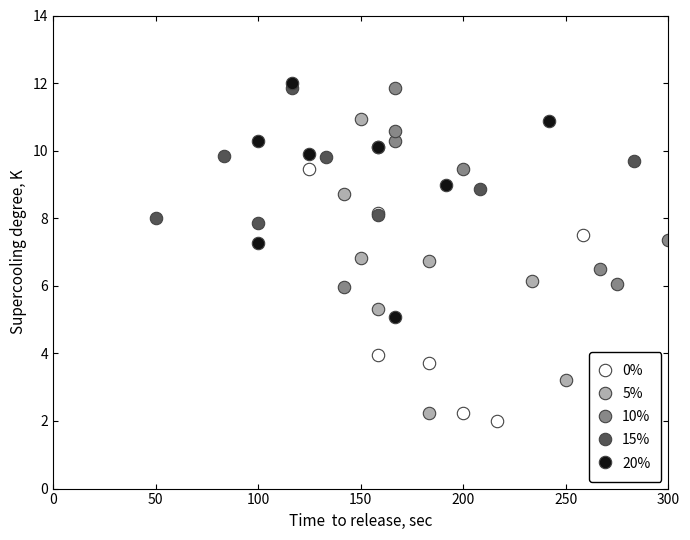

What are all the series names shown in the legend?

0%, 5%, 10%, 15%, 20%